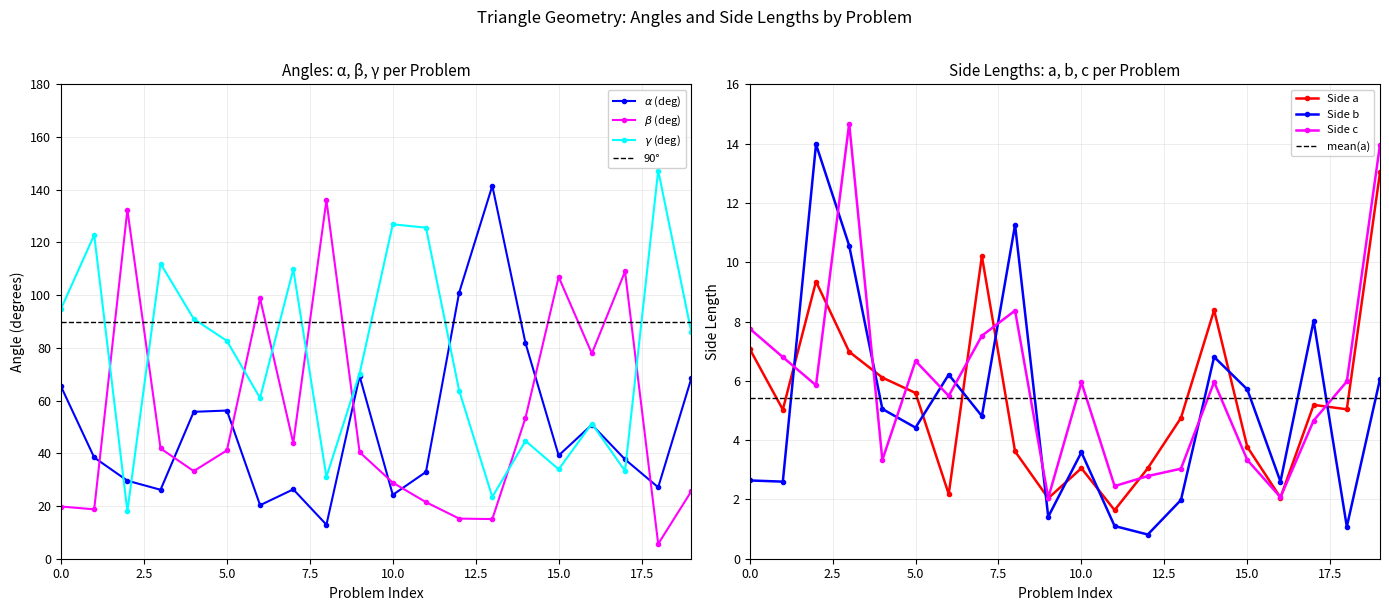

At how many categories does at least one series exceed 36?

20